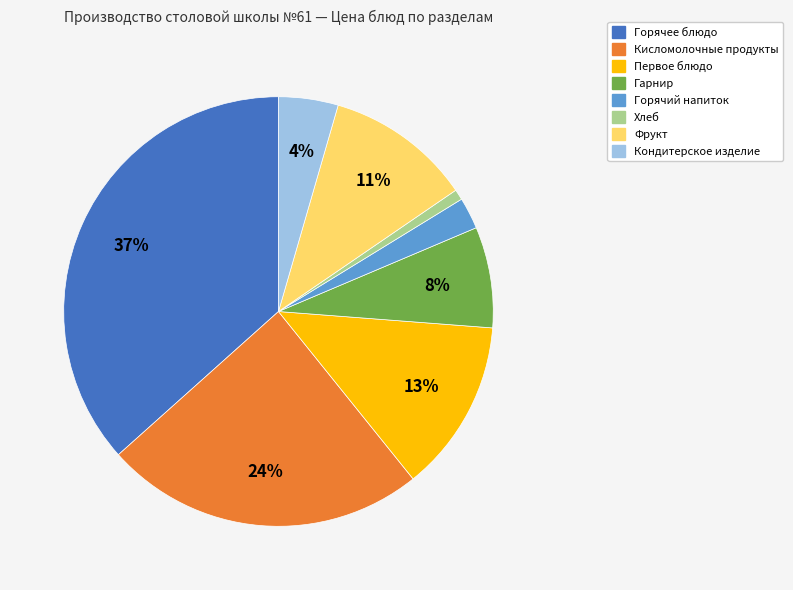

Is Гарнир the majority of the pie?

No